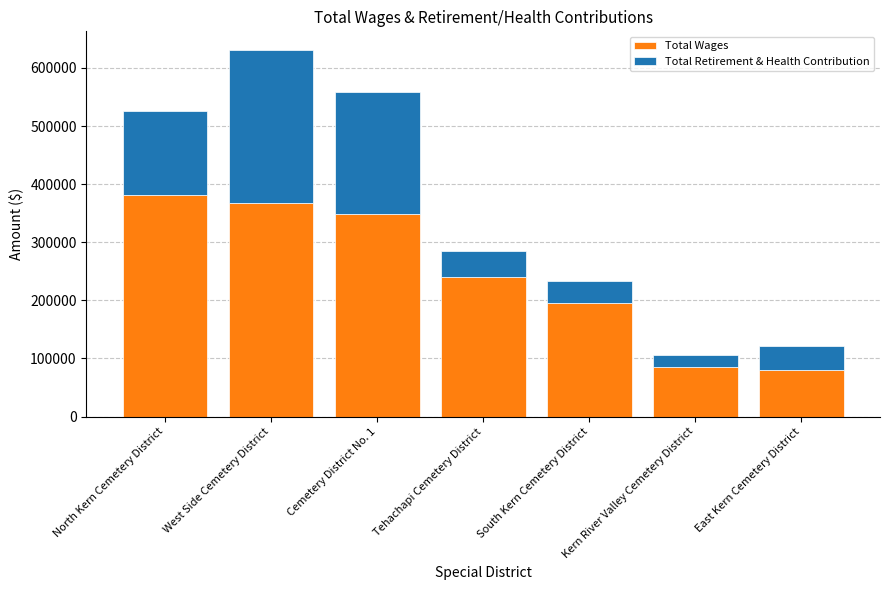

The Total Wages series shows 616762 at West Side Cemetery District. True or false?

False